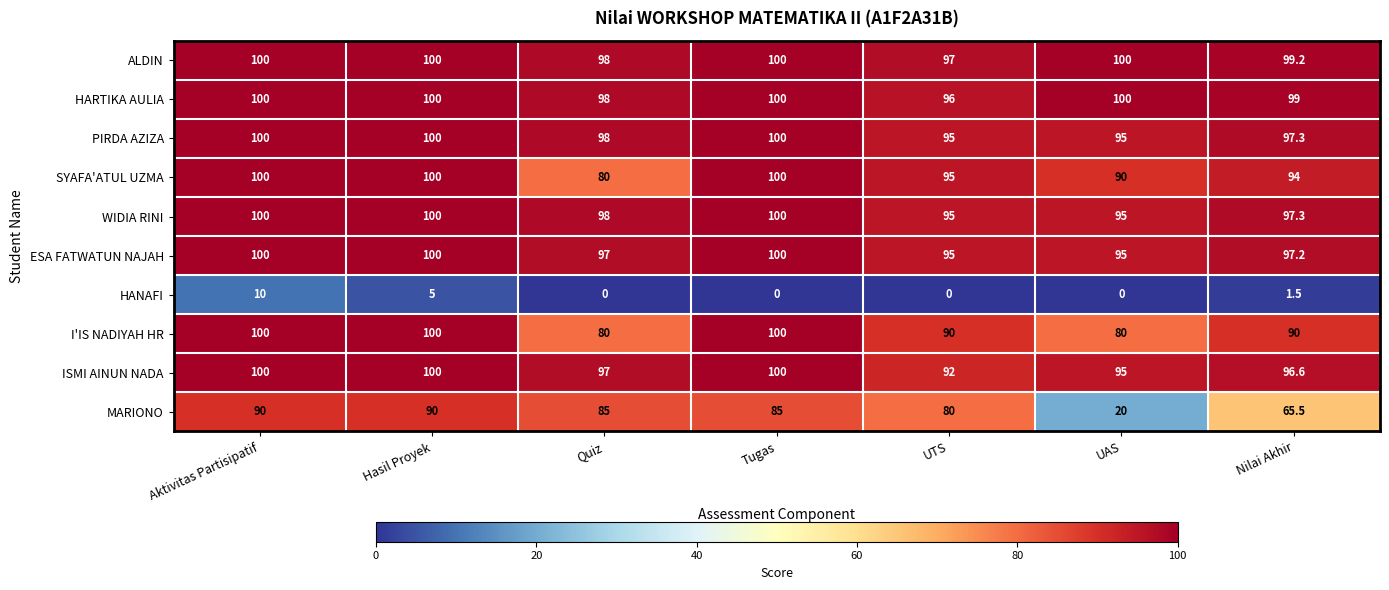

Which series has the largest range (max minus min)?

MARIONO